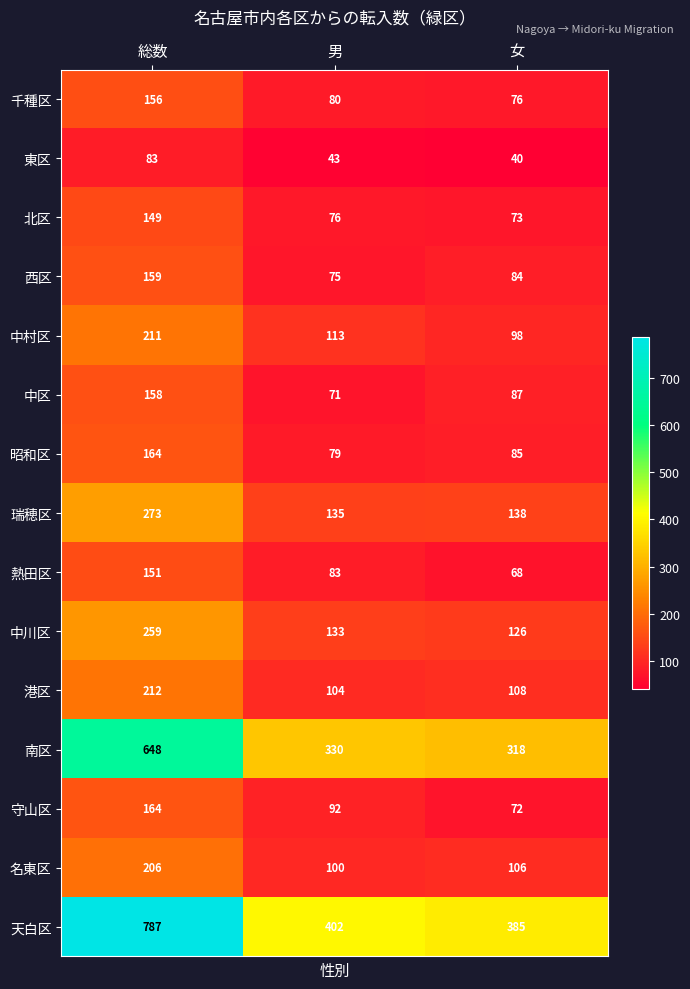

What is the difference between the highest and lowest values at 男?

359